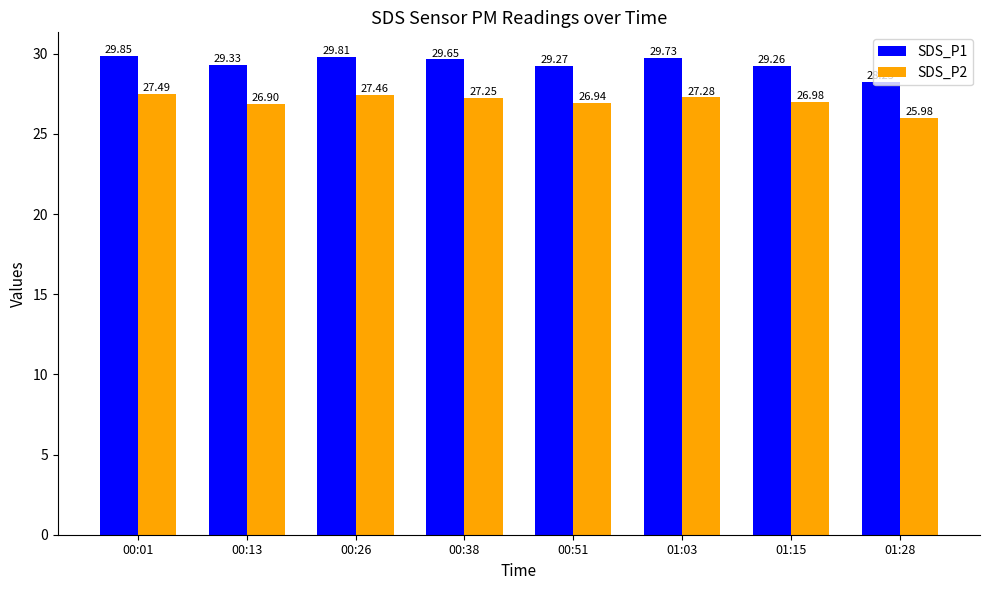

What is the difference between the SDS_P2 values at 01:15 and 01:28?

1.0